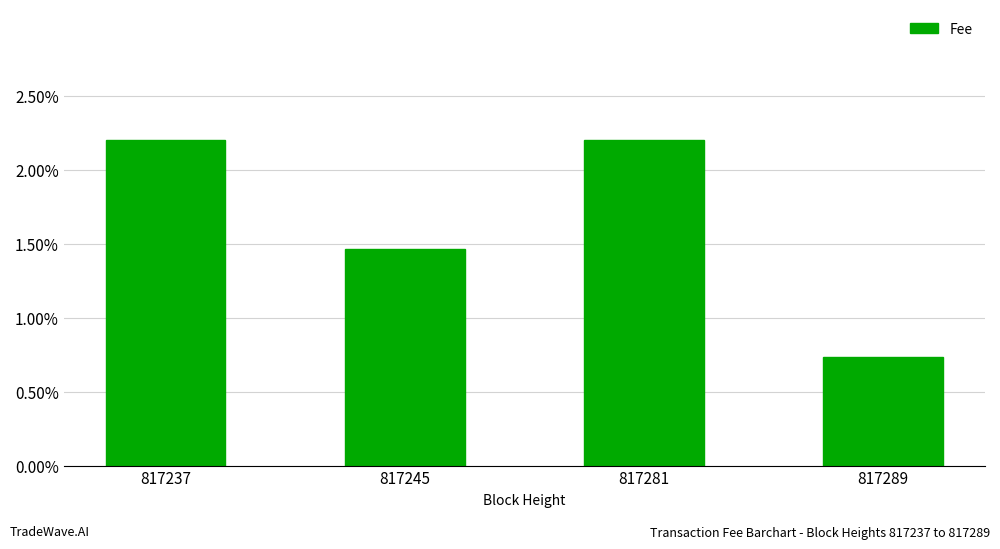

Which has a higher value, 817237 or 817281?

817237